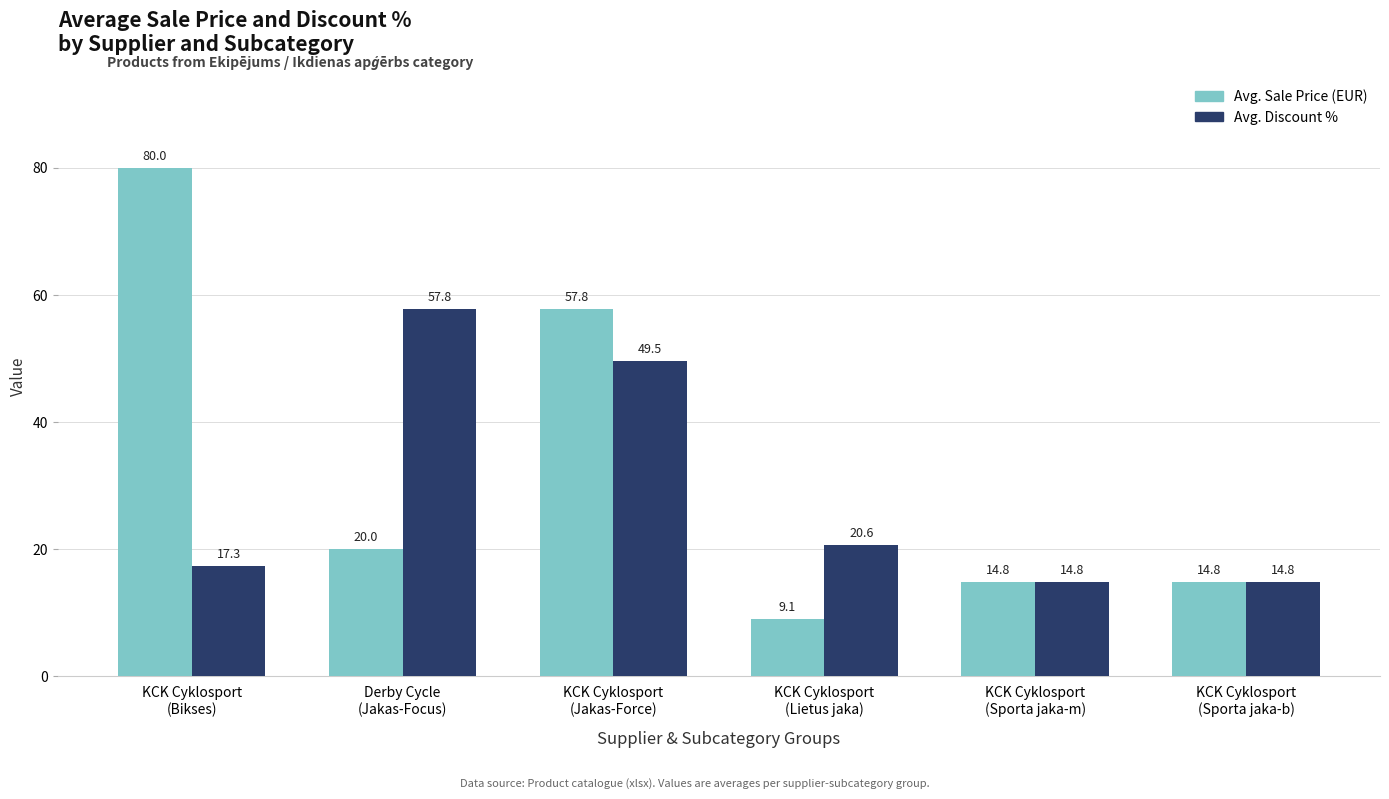

What position from the left is KCK Cyklosport
(Jakas-Force)?

3